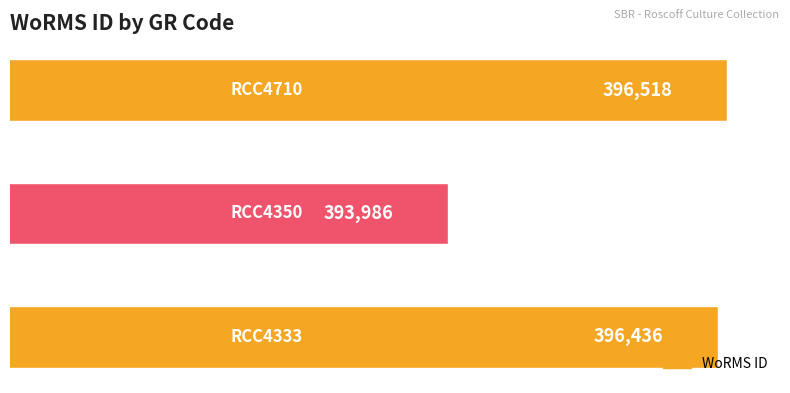

What is the average value?

395647